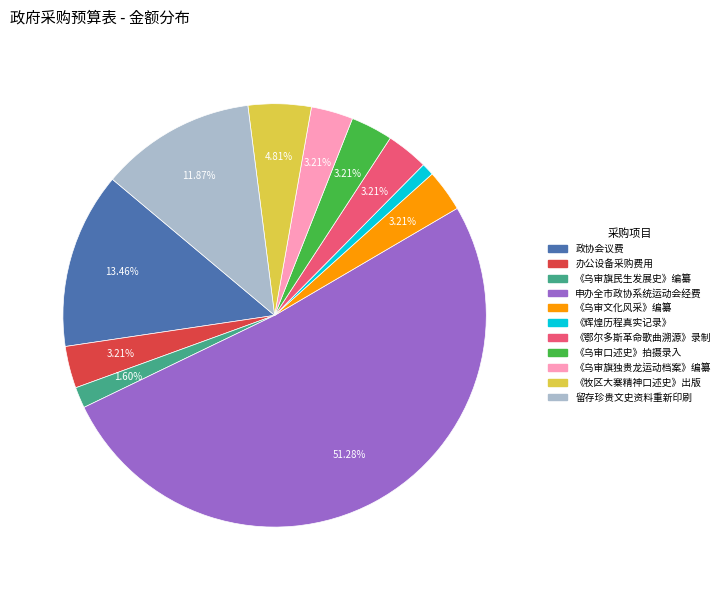

Does any single category account for the majority?

Yes